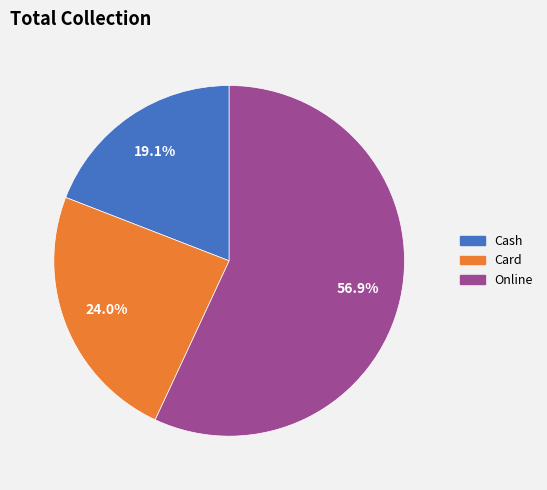

Rank the categories by value from highest to lowest.

Online, Card, Cash